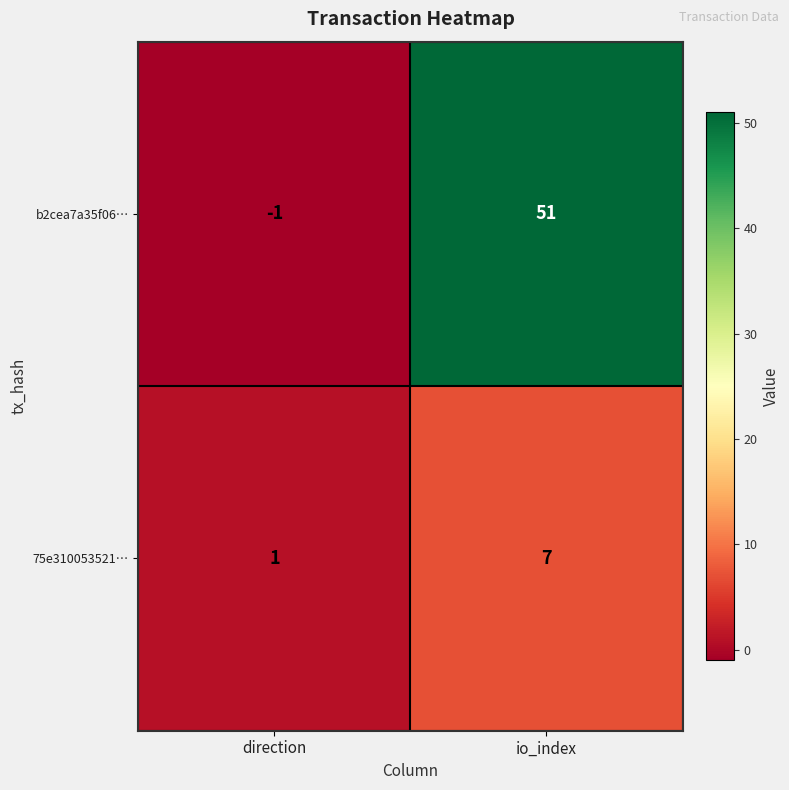

Rank the series by their average value, from lowest to highest.

75e310053521…, b2cea7a35f06…